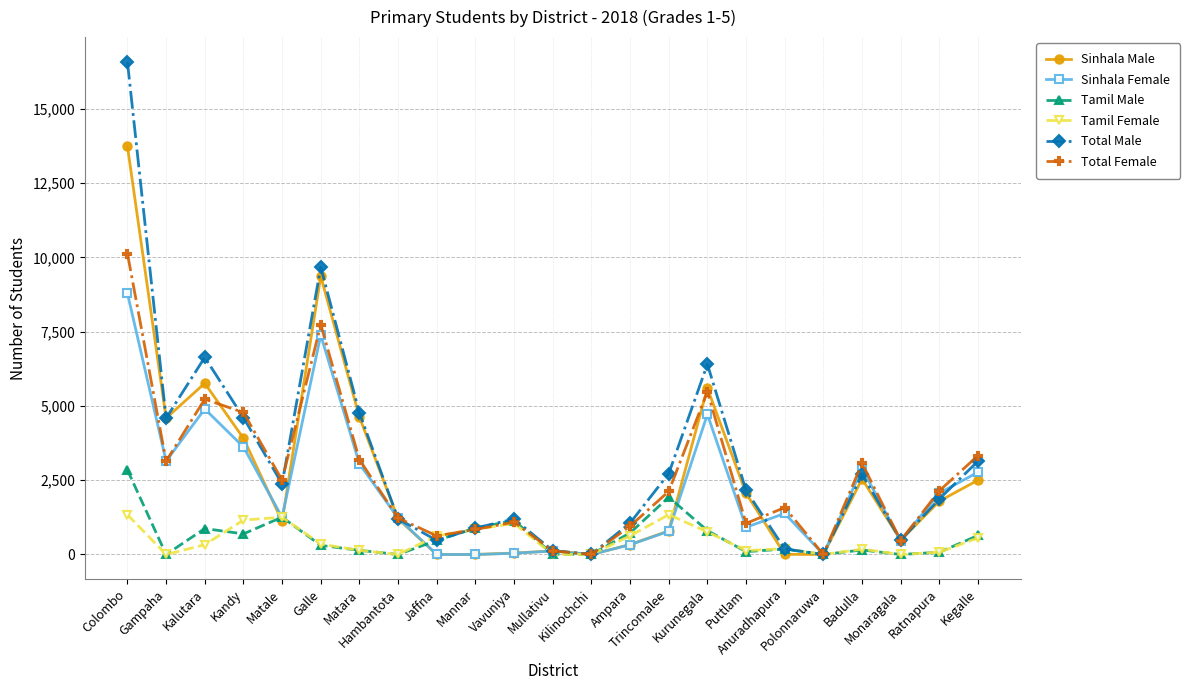

Which series has the widest spread of values?

Total Male